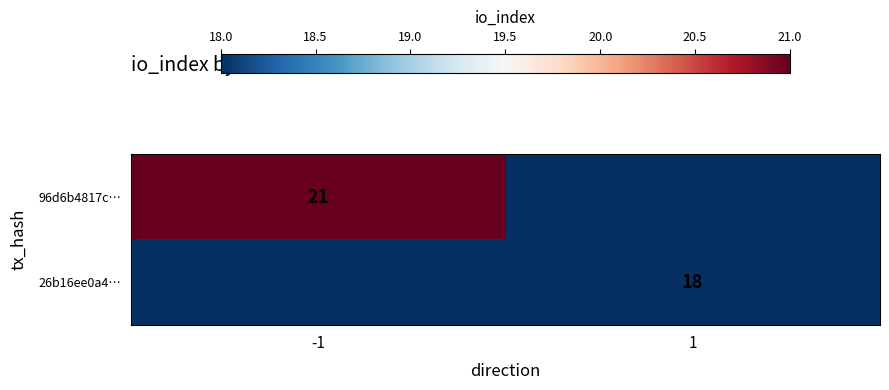

At which category is the sum across all series the highest?

-1